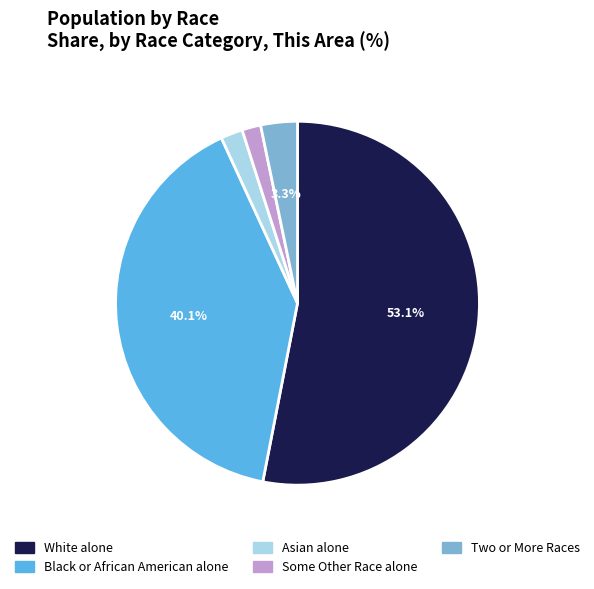

How many slices are in this pie chart?

5